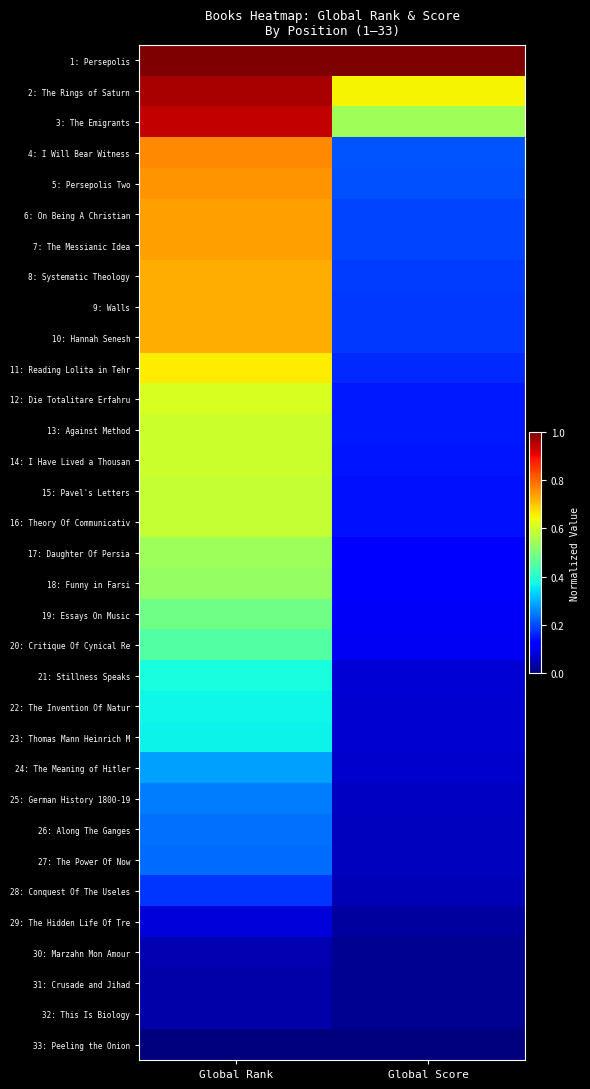

Reading left to right, extract all data points from this chart.

1: Persepolis: Global Rank=1.0	Global Score=1.0
2: The Rings of Saturn: Global Rank=1.0	Global Score=0.7
3: The Emigrants: Global Rank=0.9	Global Score=0.5
4: I Will Bear Witness: Global Rank=0.8	Global Score=0.2
5: Persepolis Two: Global Rank=0.8	Global Score=0.2
6: On Being A Christian: Global Rank=0.7	Global Score=0.2
7: The Messianic Idea: Global Rank=0.7	Global Score=0.2
8: Systematic Theology: Global Rank=0.7	Global Score=0.2
9: Walls: Global Rank=0.7	Global Score=0.2
10: Hannah Senesh: Global Rank=0.7	Global Score=0.2
11: Reading Lolita in Tehr: Global Rank=0.7	Global Score=0.2
12: Die Totalitare Erfahru: Global Rank=0.6	Global Score=0.2
13: Against Method: Global Rank=0.6	Global Score=0.1
14: I Have Lived a Thousan: Global Rank=0.6	Global Score=0.1
15: Pavel's Letters: Global Rank=0.6	Global Score=0.1
16: Theory Of Communicativ: Global Rank=0.6	Global Score=0.1
17: Daughter Of Persia: Global Rank=0.5	Global Score=0.1
18: Funny in Farsi: Global Rank=0.5	Global Score=0.1
19: Essays On Music: Global Rank=0.5	Global Score=0.1
20: Critique Of Cynical Re: Global Rank=0.4	Global Score=0.1
21: Stillness Speaks: Global Rank=0.4	Global Score=0.1
22: The Invention Of Natur: Global Rank=0.4	Global Score=0.1
23: Thomas Mann Heinrich M: Global Rank=0.4	Global Score=0.1
24: The Meaning of Hitler: Global Rank=0.3	Global Score=0.1
25: German History 1800-19: Global Rank=0.2	Global Score=0.1
26: Along The Ganges: Global Rank=0.2	Global Score=0.1
27: The Power Of Now: Global Rank=0.2	Global Score=0.1
28: Conquest Of The Useles: Global Rank=0.2	Global Score=0.0
29: The Hidden Life Of Tre: Global Rank=0.1	Global Score=0.0
30: Marzahn Mon Amour: Global Rank=0.0	Global Score=0.0
31: Crusade and Jihad: Global Rank=0.0	Global Score=0.0
32: This Is Biology: Global Rank=0.0	Global Score=0.0
33: Peeling the Onion: Global Rank=0.0	Global Score=0.0